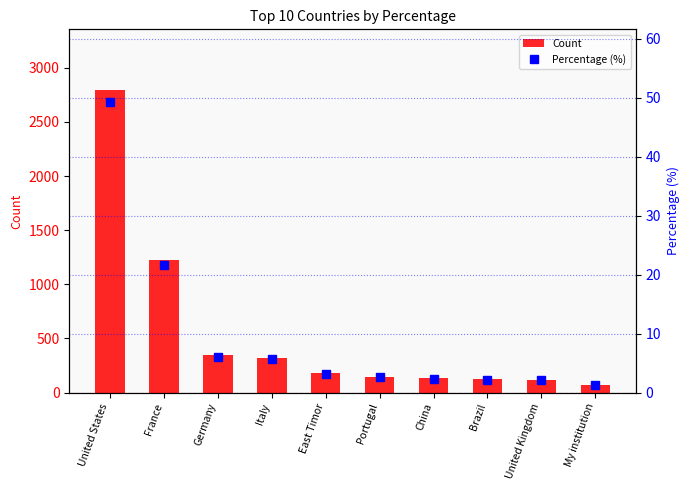

The Percentage (%) series shows 1.2 at My institution. True or false?

True